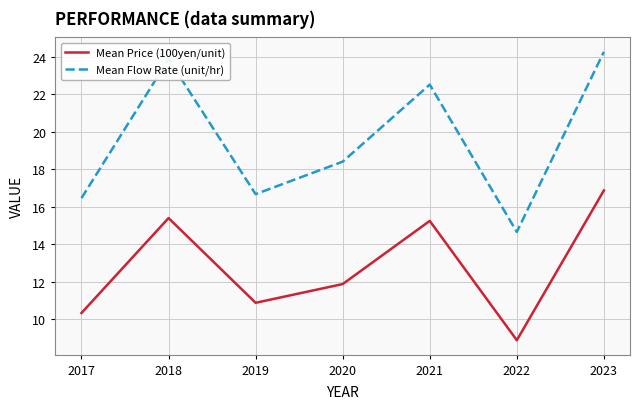

Is it true that Mean Price (100yen/unit) equals 14.7 at 2017?

False